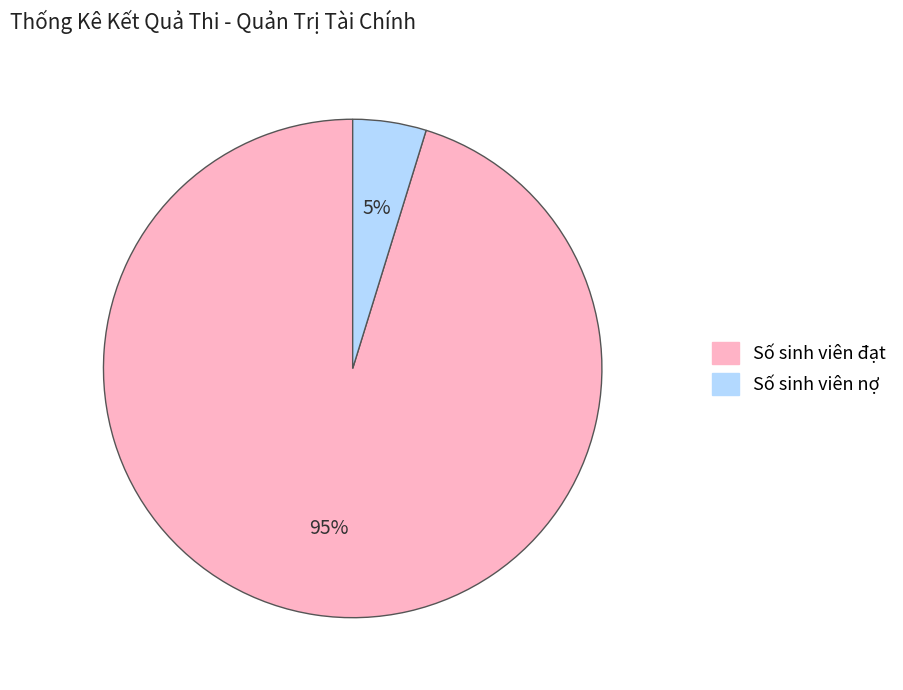

Is the sum of Số sinh viên đạt and Số sinh viên nợ greater than half?

Yes